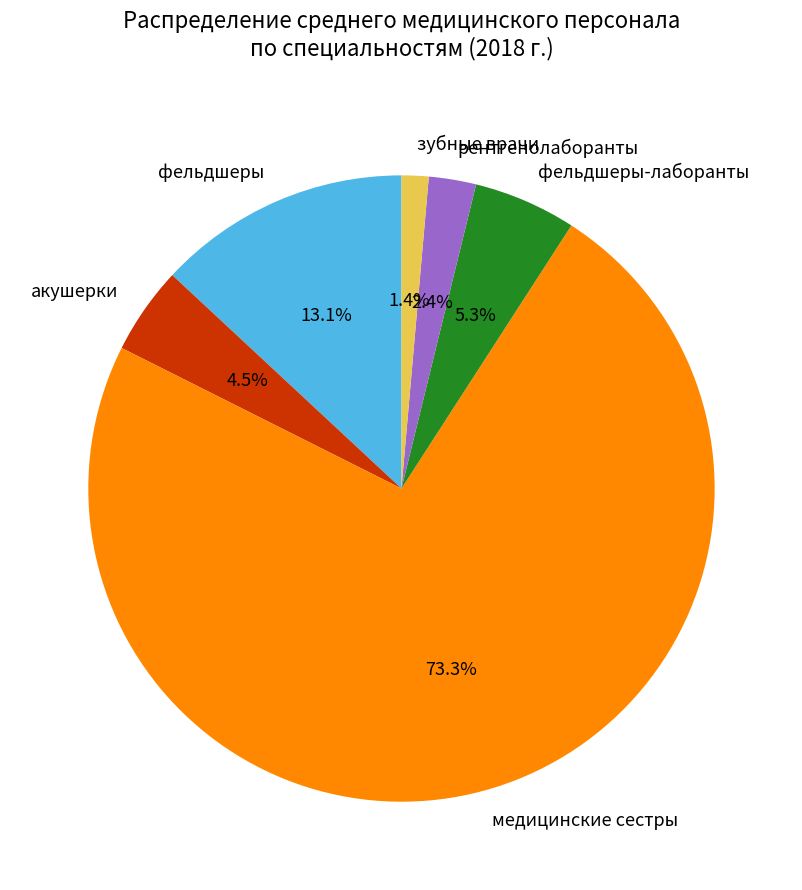

How much of the chart is everything except рентгенолаборанты?

97.6%